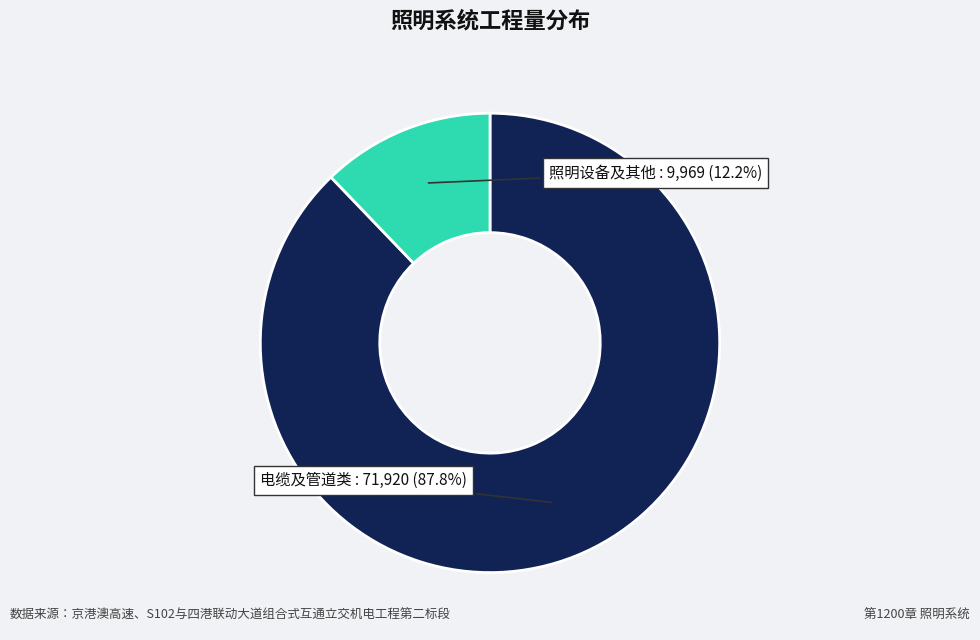

Is there a majority slice in this chart?

Yes